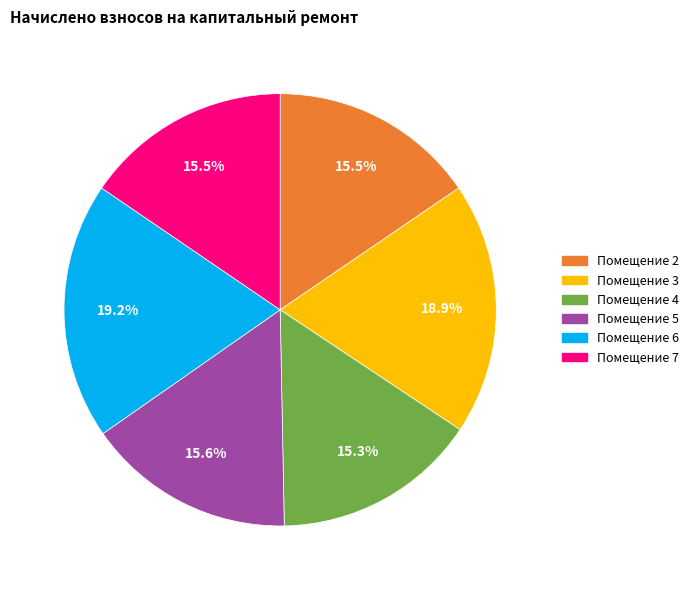

Count the number of slices in the pie.

6